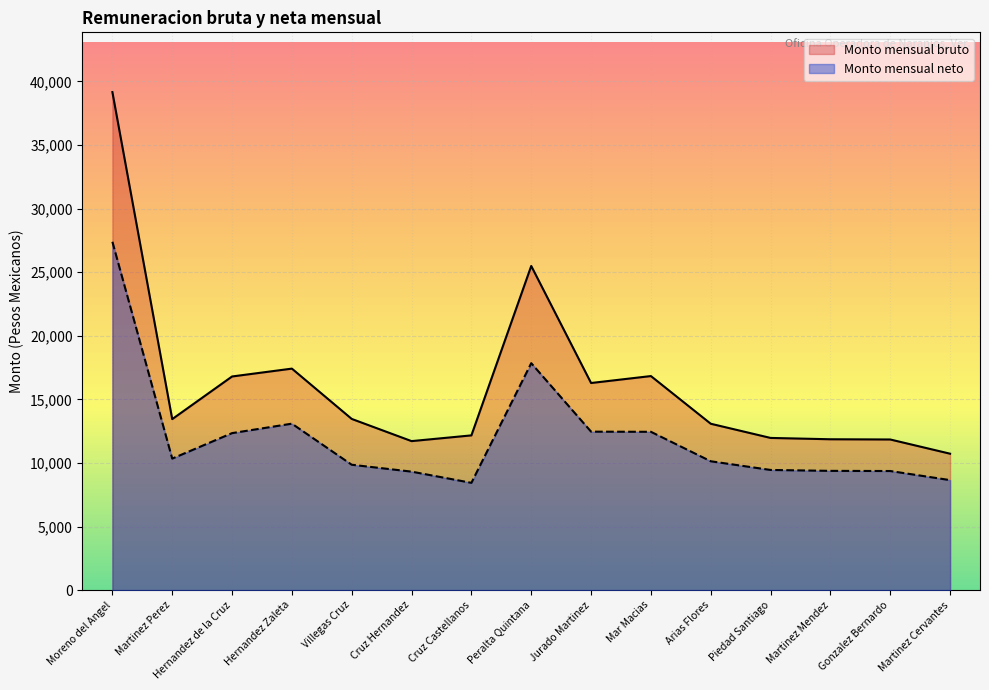

The value of Monto mensual bruto at Mar Macias is 28287.2. True or false?

False